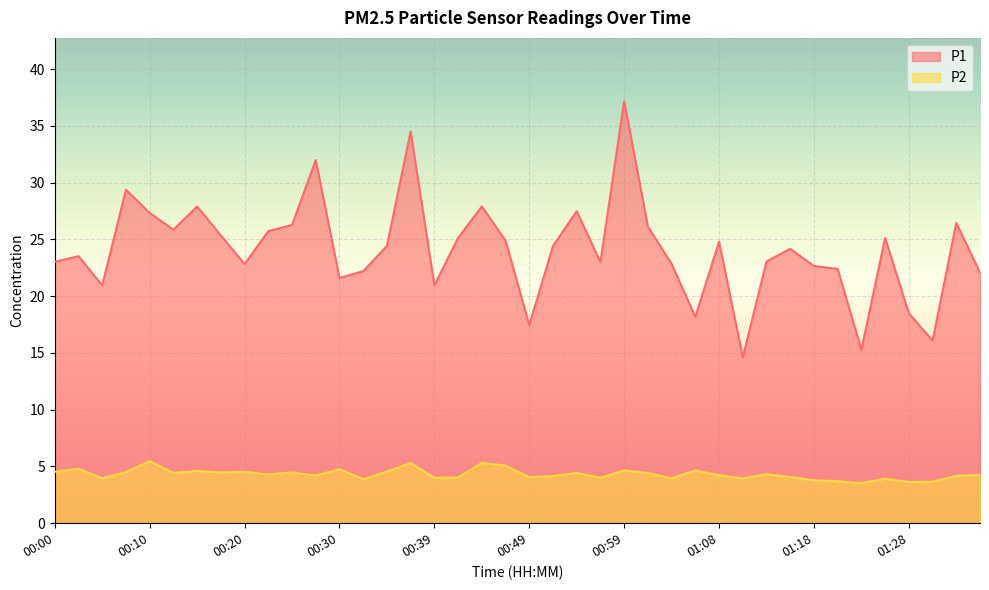

True or false: P2 and P1 intersect in this chart.

False